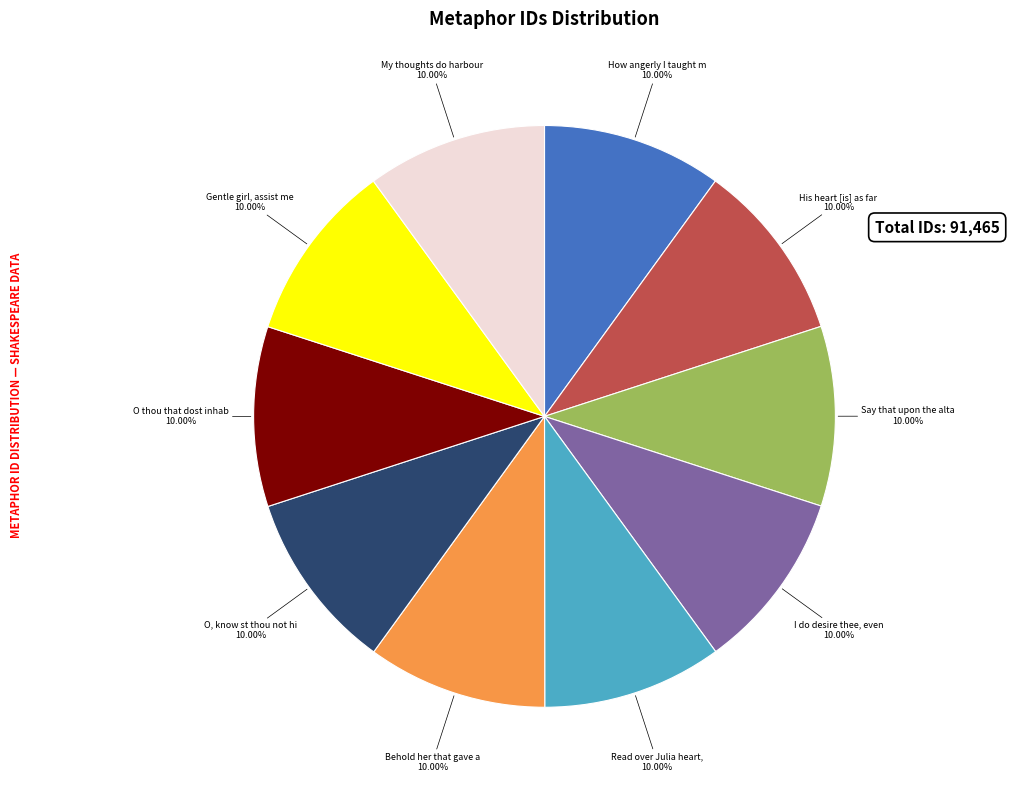

Is there any slice that represents more than half of the pie?

No